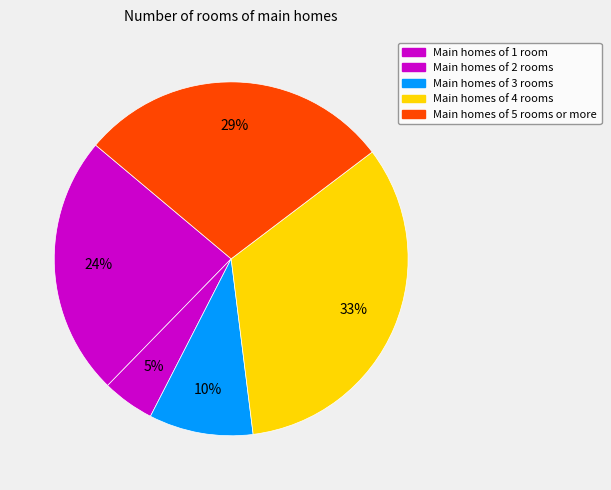

Count the number of slices in the pie.

5